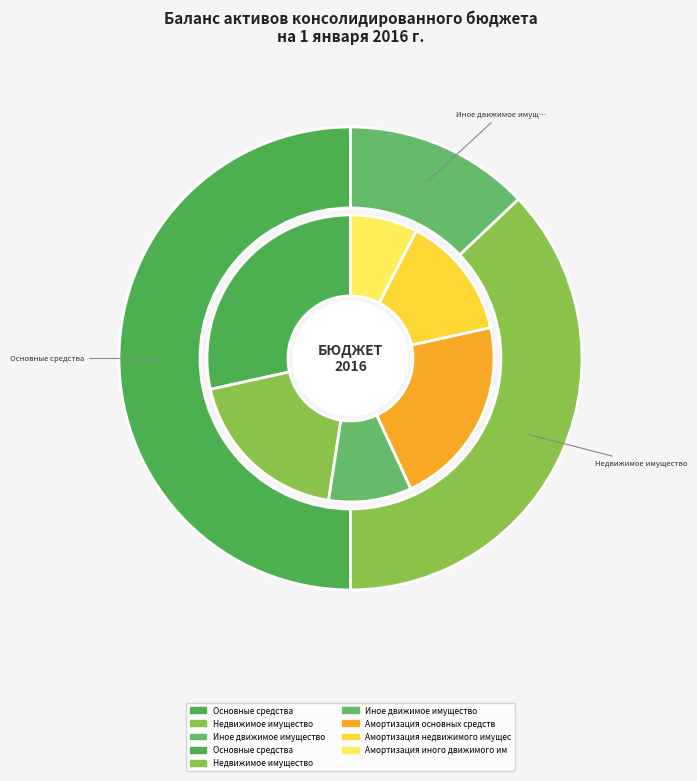

Is it true that Иное движимое имущество (остаточная стоимость) is 13% of the pie?

True